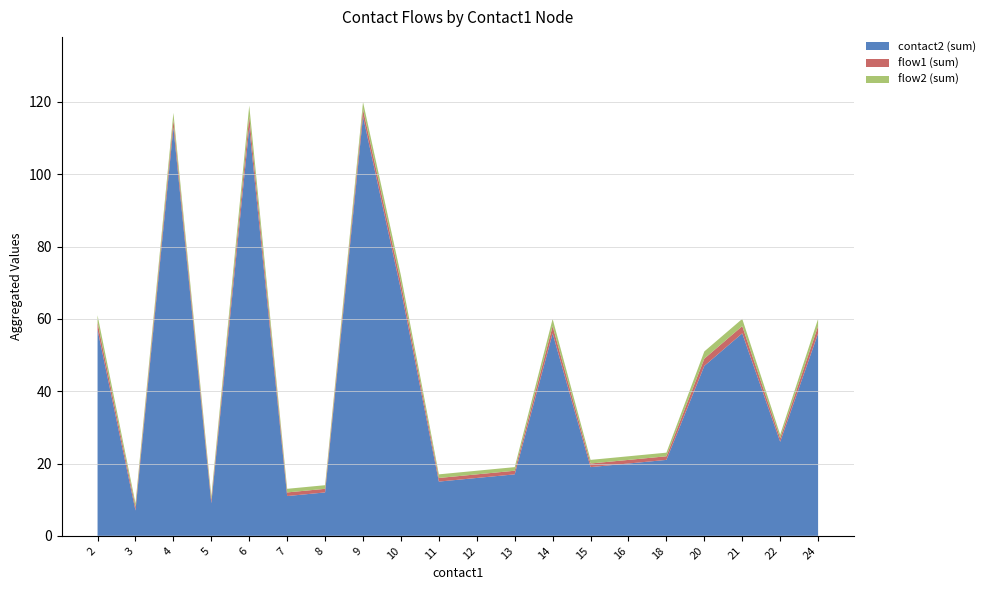

Reading right to left, list all the values displayed in this chart.

contact2_sum: 24=56	22=26	21=56	20=47	18=21	16=20	15=19	14=56	13=17	12=16	11=15	10=68	9=116	8=12	7=11	6=113	5=9	4=113	3=7	2=57
flow1_sum: 24=2	22=1	21=2	20=2	18=1	16=1	15=1	14=2	13=1	12=1	11=1	10=2	9=2	8=1	7=1	6=3	5=1	4=2	3=1	2=2
flow2_sum: 24=2	22=1	21=2	20=2	18=1	16=1	15=1	14=2	13=1	12=1	11=1	10=2	9=2	8=1	7=1	6=3	5=1	4=2	3=1	2=2